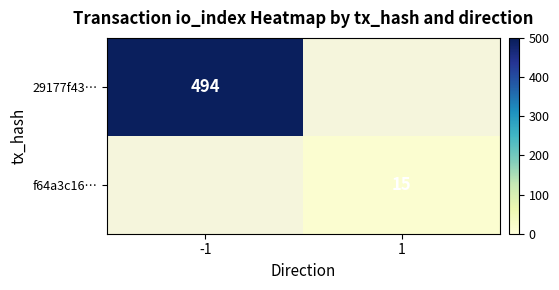

Is it true that f64a3c16… equals 15 at 1?

True